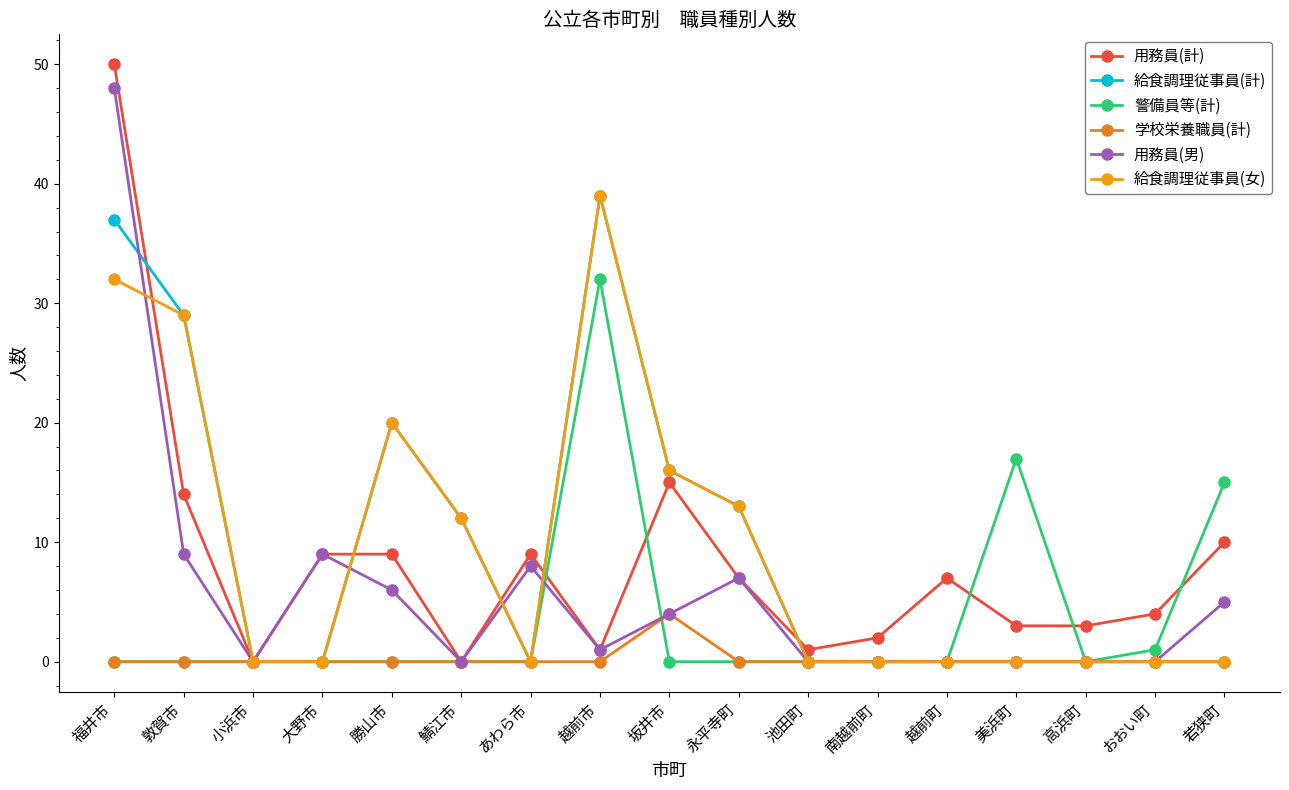

Which series changed the most between 越前町 and 美浜町?

警備員等(計)